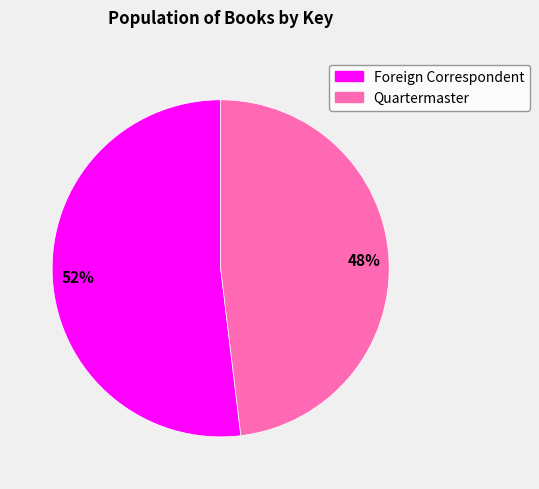

To the nearest percent, what is the average slice percentage?

50%